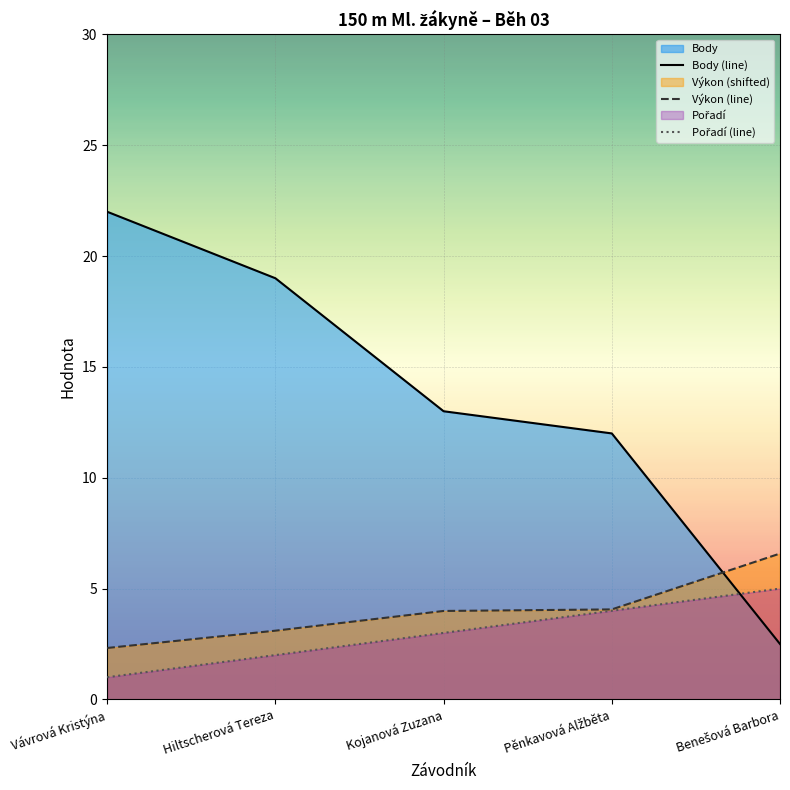

At which category is the sum across all series the highest?

Vávrová Kristýna